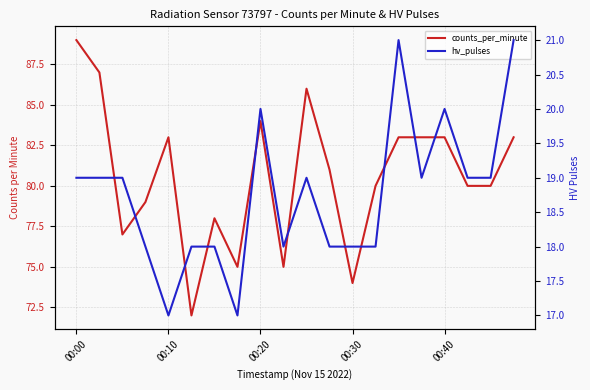

True or false: counts_per_minute has a value of 122 at 00:20.

False